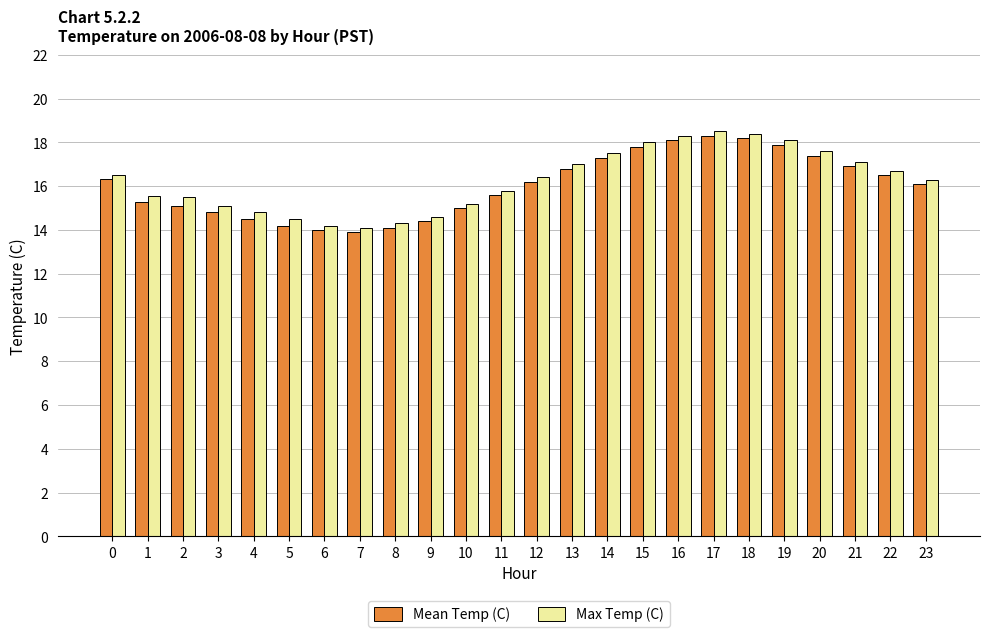

What is the difference between the second highest and minimum values in the Max Temp (C) series?

4.3